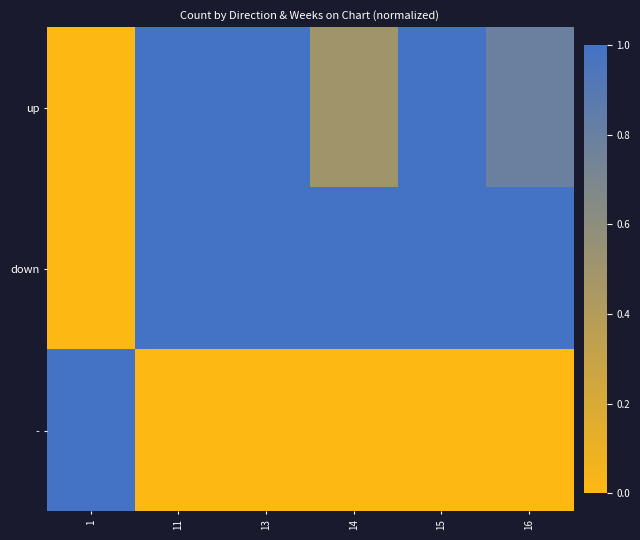

List the series in order of their overall mean, highest first.

down, up, -